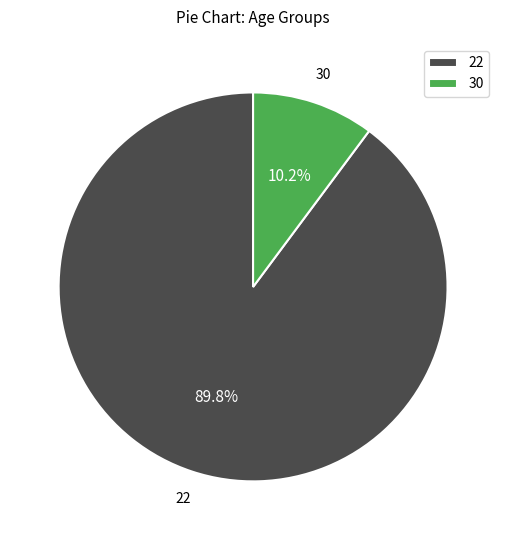

Does 22 represent more than half of the total?

Yes